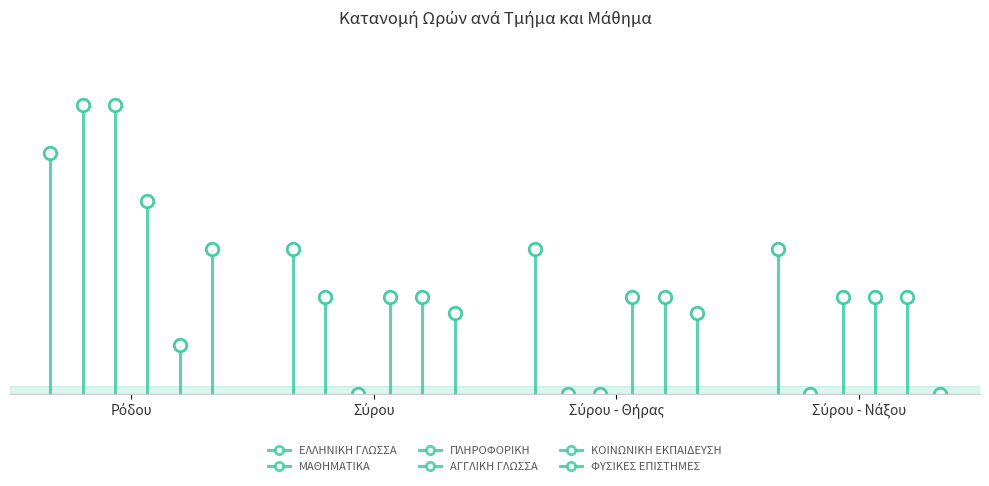

What is the approximate value of ΜΑΘΗΜΑΤΙΚΑ at Ρόδου, to the nearest 5?

20